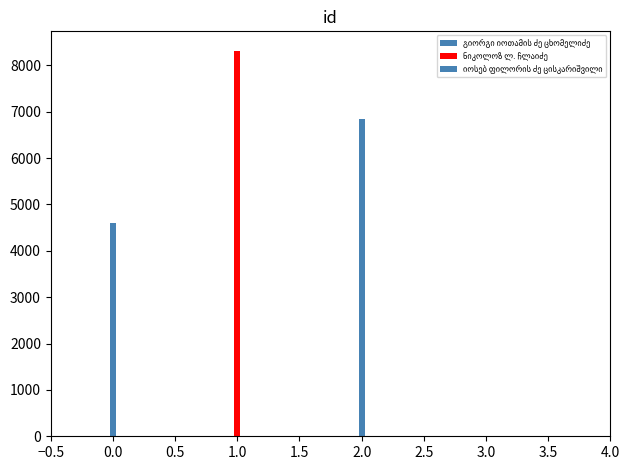

What is the difference between the values at გიორგი იოთამის ძე ცხომელიძე and იოსებ ფილორის ძე ცისკარიშვილი?

2256